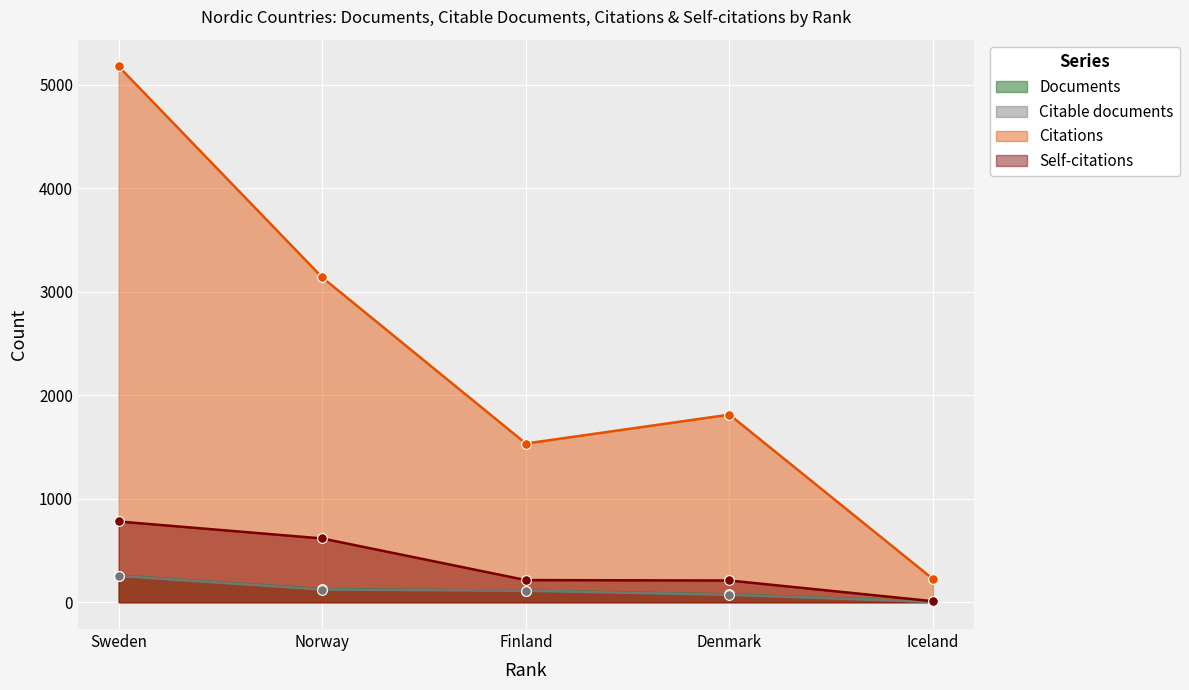

At which label is Self-citations closest to 395?

Finland